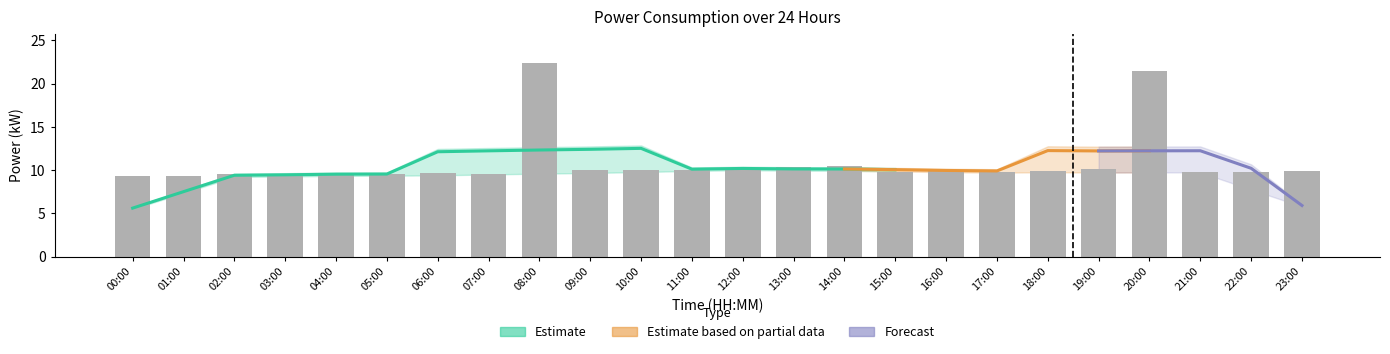

Are the bars grouped side by side (vs. stacked)?

Yes